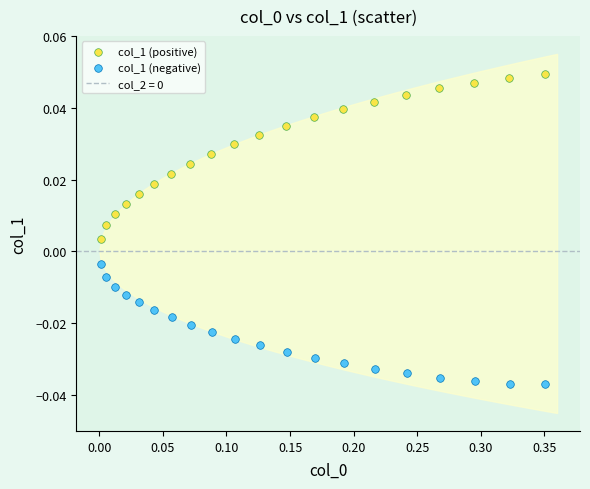

Which series reaches the minimum Y coordinate?

col_1 (negative)